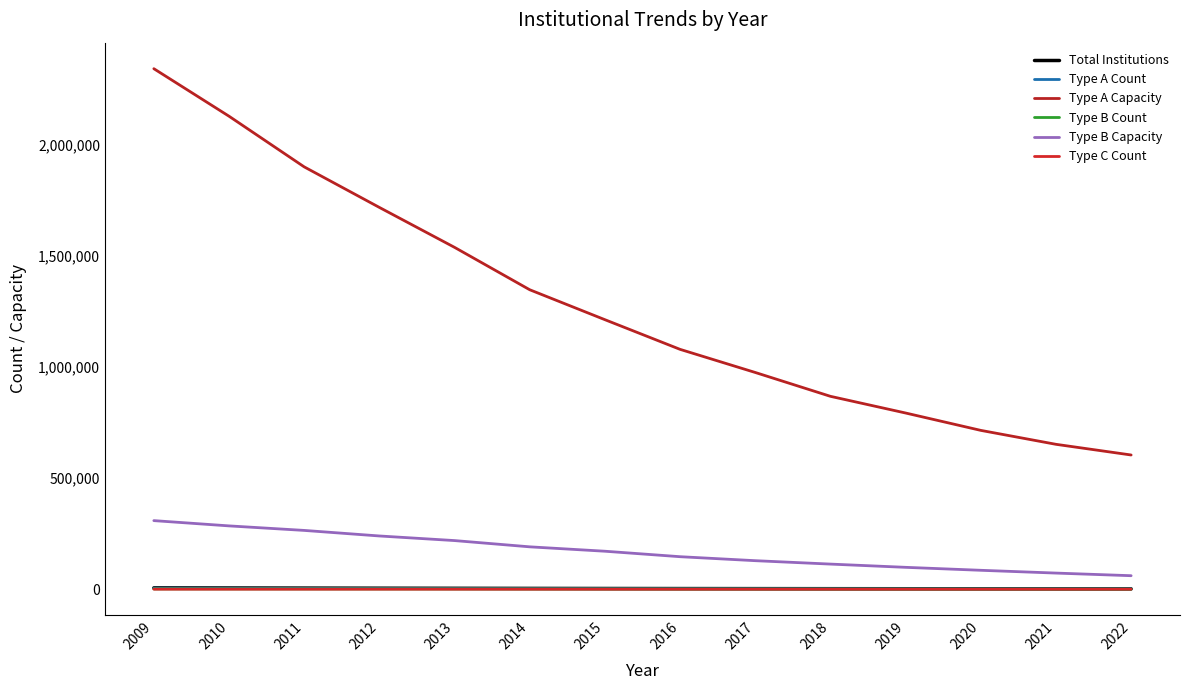

What are all the series names shown in the legend?

Total Institutions, Type A Count, Type A Capacity, Type B Count, Type B Capacity, Type C Count